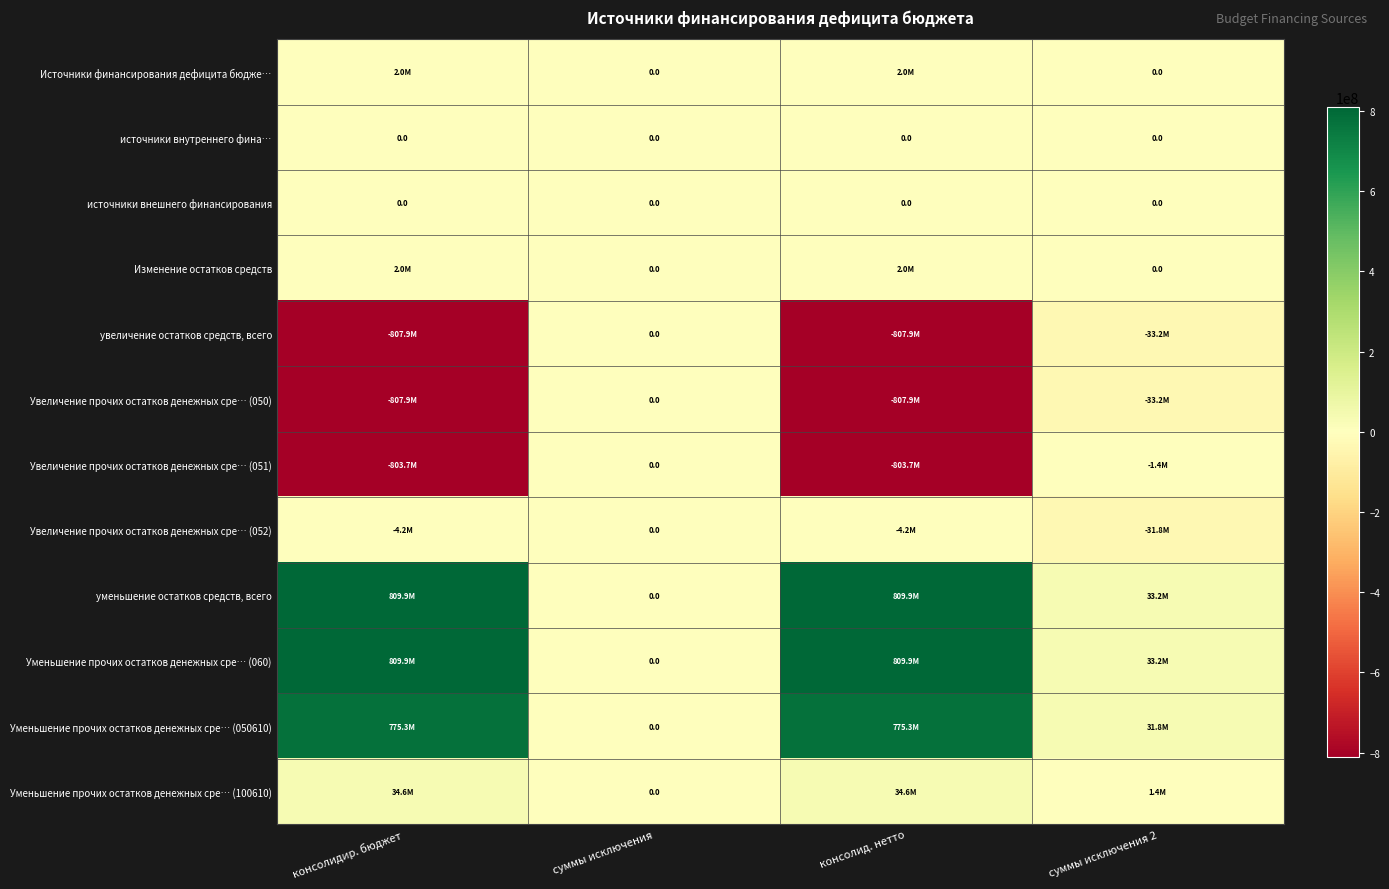

Between консолид. нетто and суммы исключения 2, which is larger?

консолид. нетто